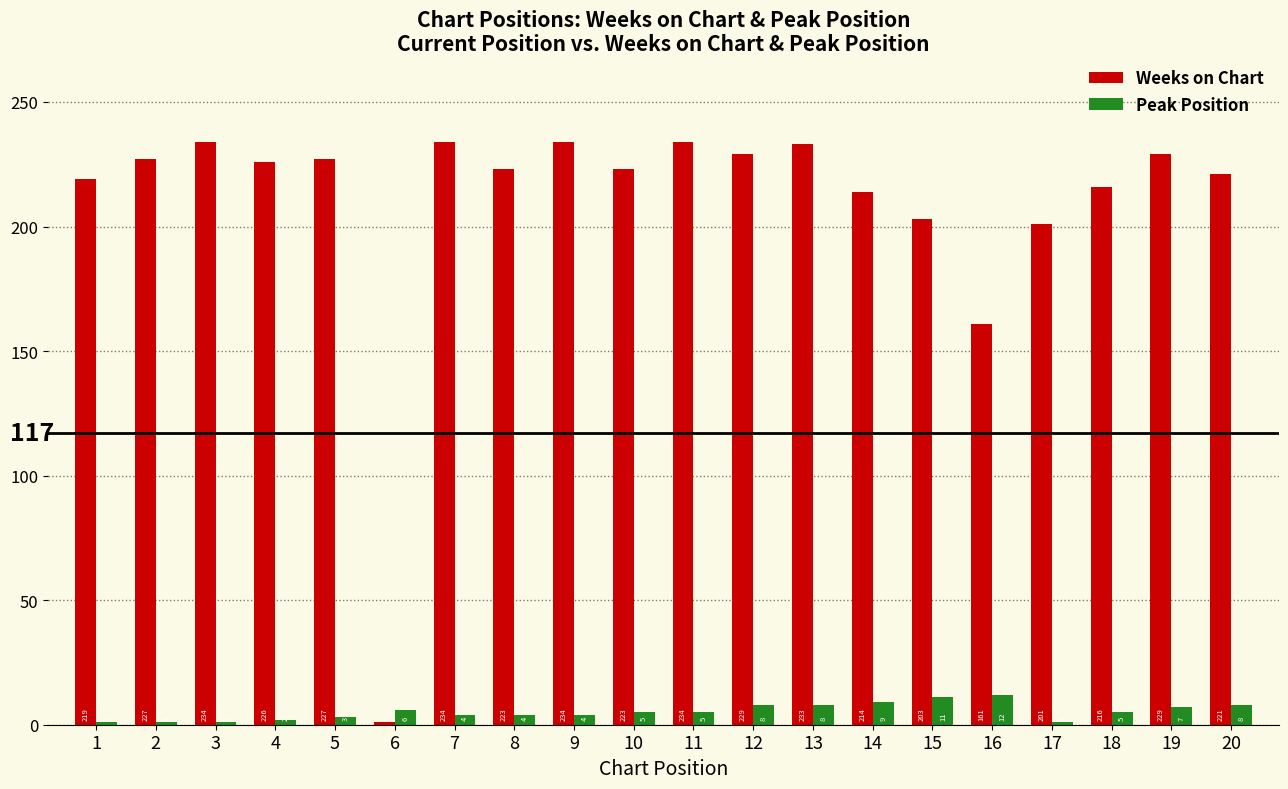

What are all the series names shown in the legend?

Weeks on Chart, Peak Position